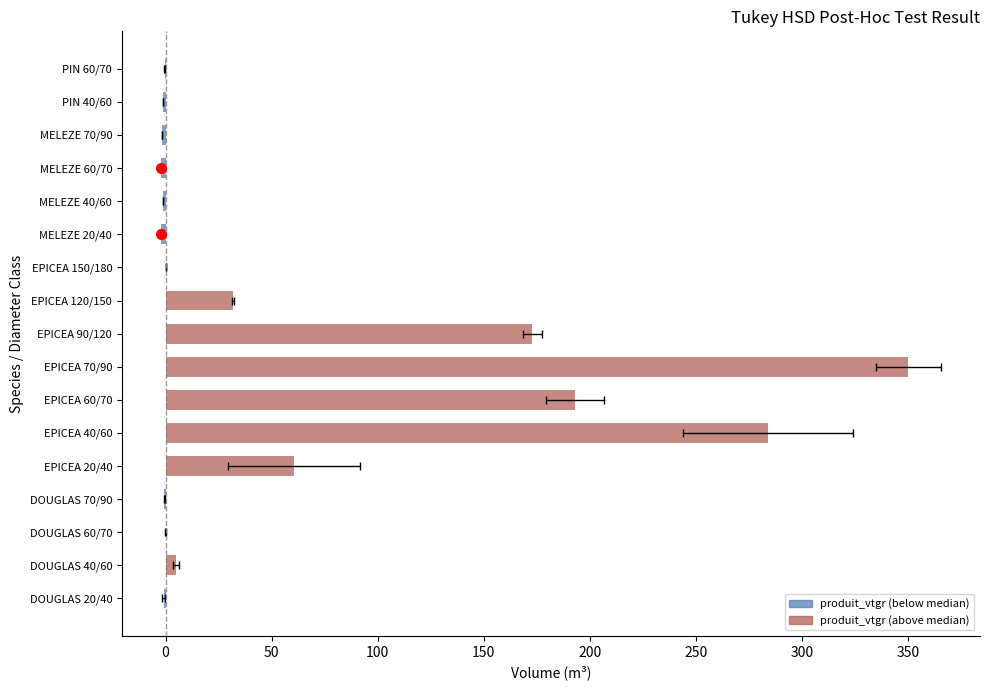

Rank the categories by value from highest to lowest.

EPICEA 70/90, EPICEA 40/60, EPICEA 60/70, EPICEA 90/120, EPICEA 20/40, EPICEA 120/150, DOUGLAS 40/60, EPICEA 150/180, DOUGLAS 60/70, PIN 60/70, DOUGLAS 70/90, DOUGLAS 20/40, PIN 40/60, MELEZE 40/60, MELEZE 70/90, MELEZE 20/40, MELEZE 60/70